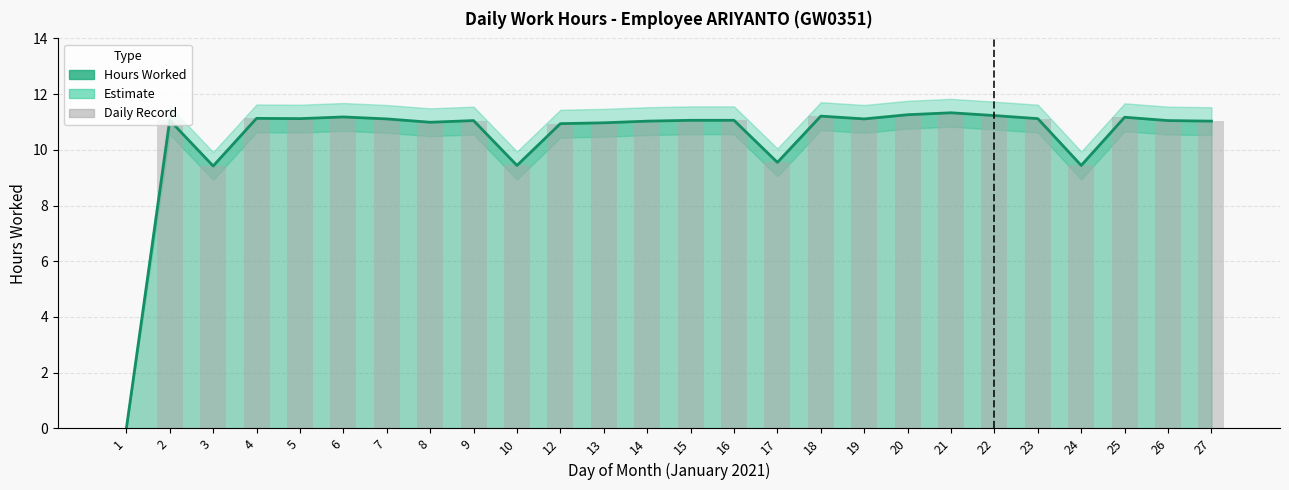

What is the total value across all series at 10?

18.9